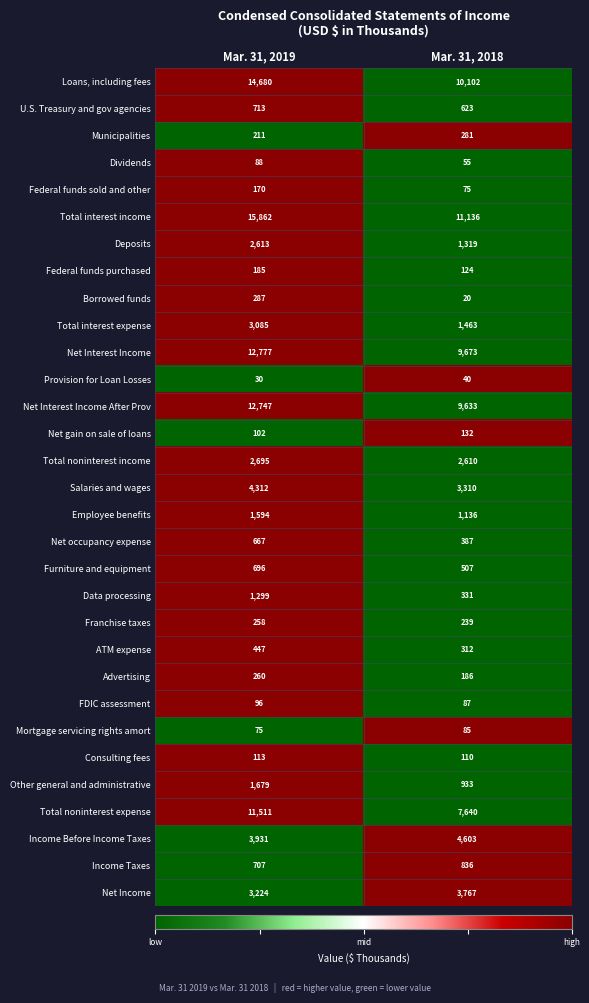

The Federal funds sold and other series shows 170 at Mar. 31, 2019. True or false?

True